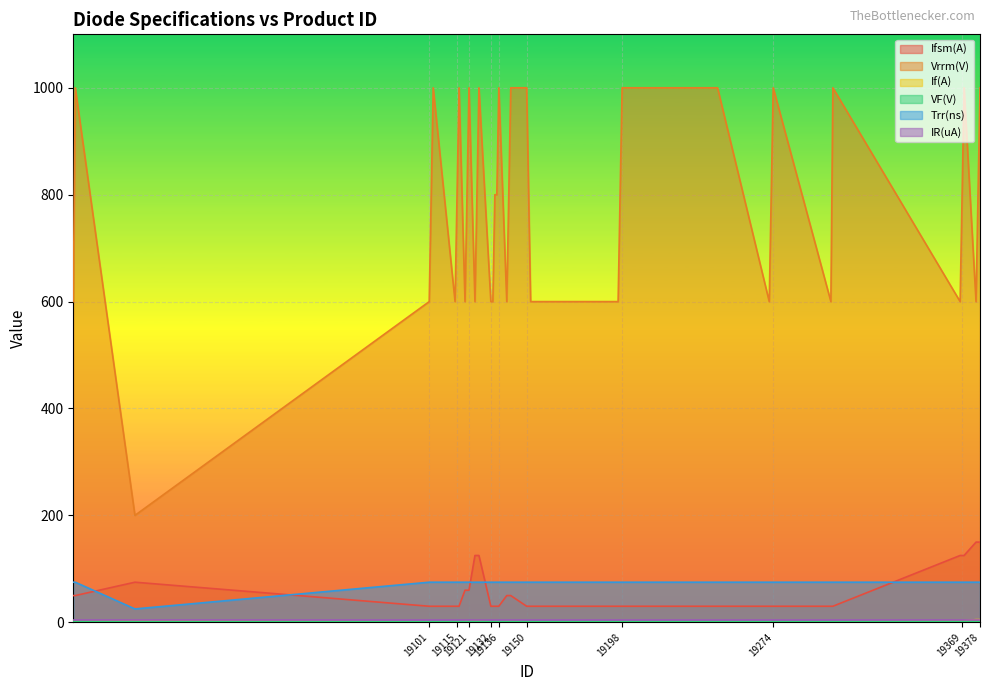

How many lines are shown in the chart?

6